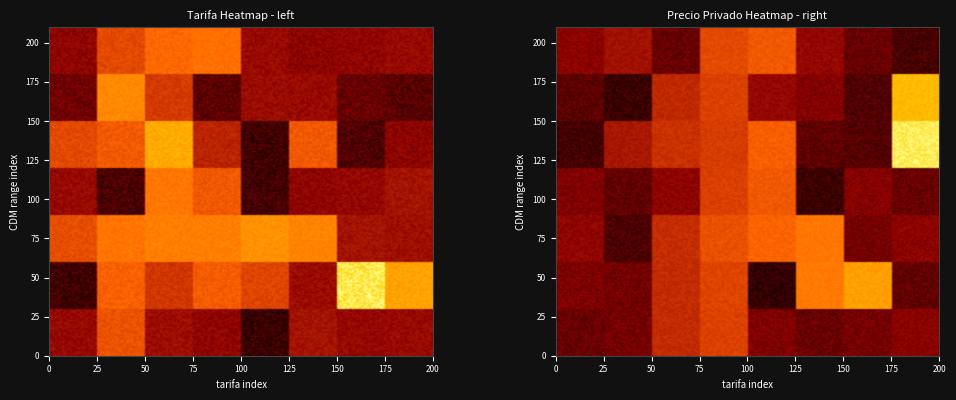

Count the number of data series in this chart.

2